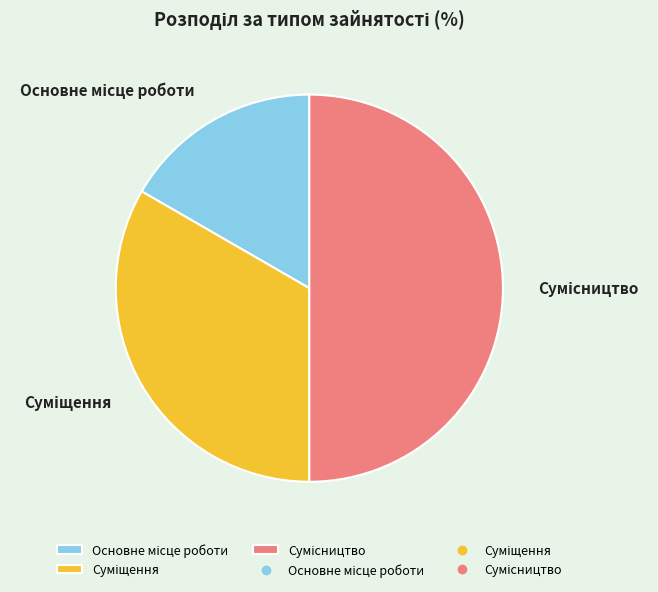

To the nearest percent, what portion does Сумісництво represent?

50%